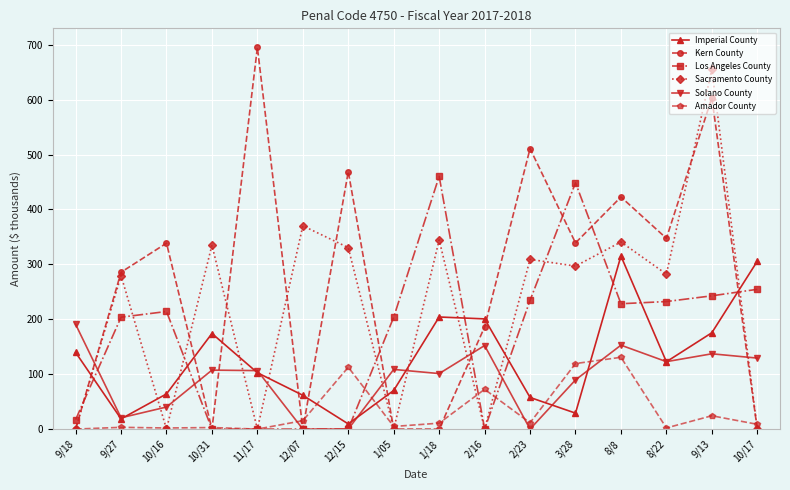

How many interior local peaks does the Solano County series have?

5